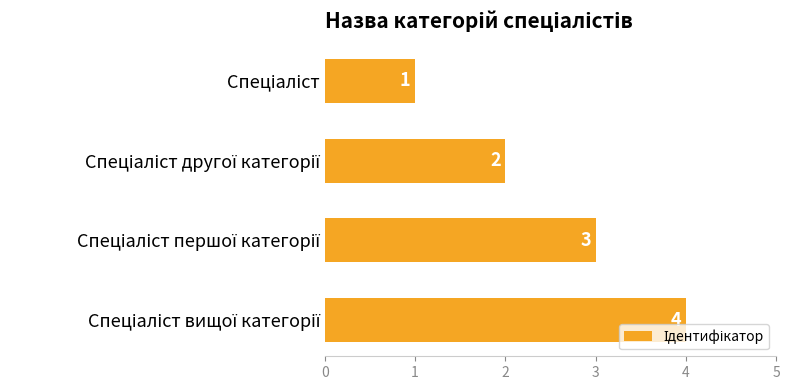

What is the sum of all values?

10